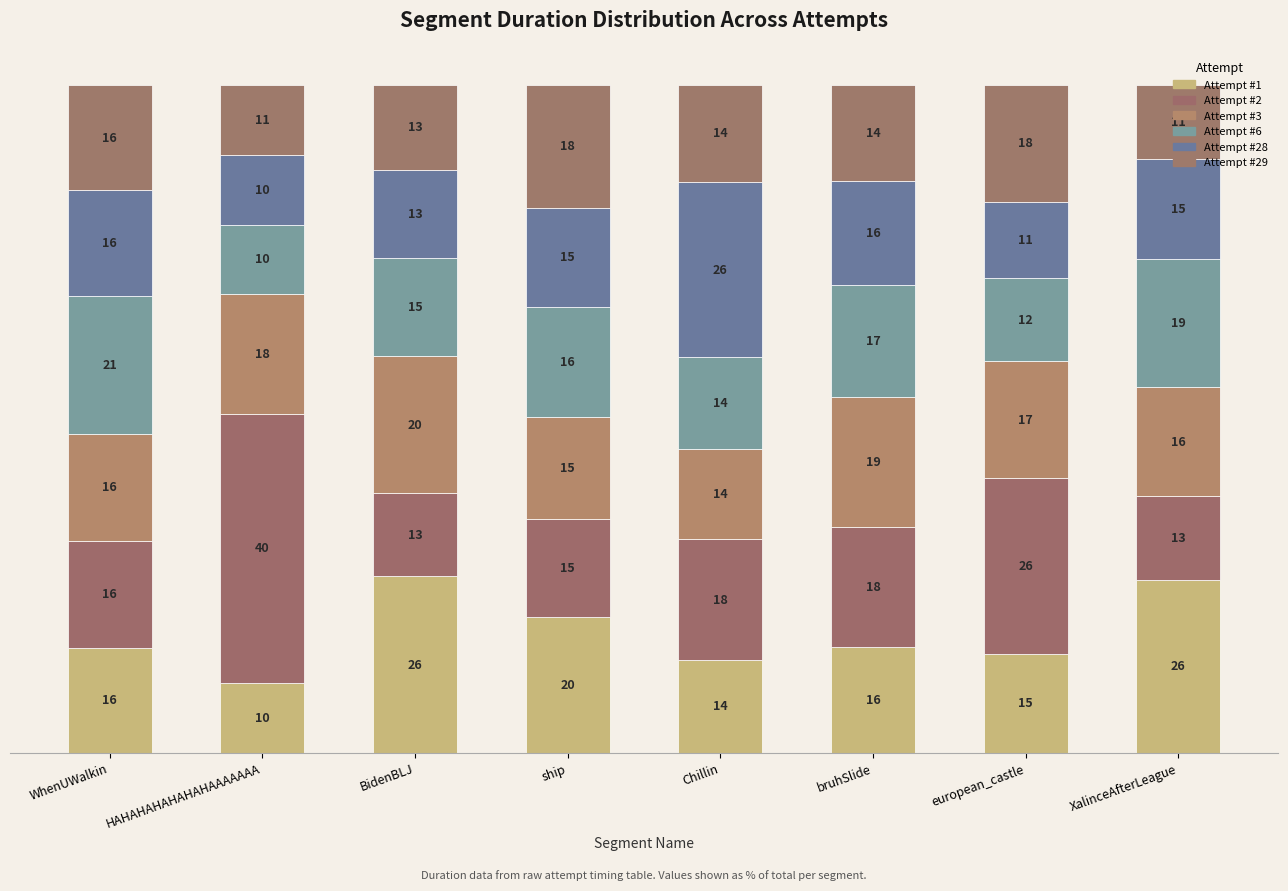

How many bars are there in total?

8